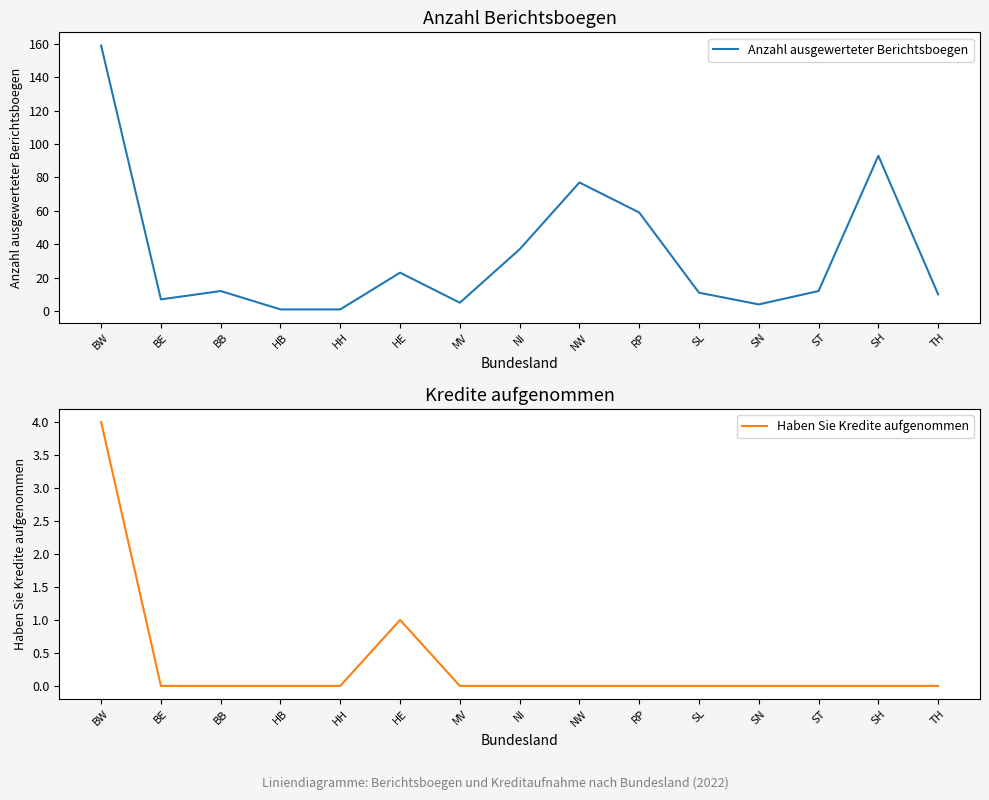

Between BE and MV, which series saw the biggest shift?

Anzahl ausgewerteter Berichtsboegen